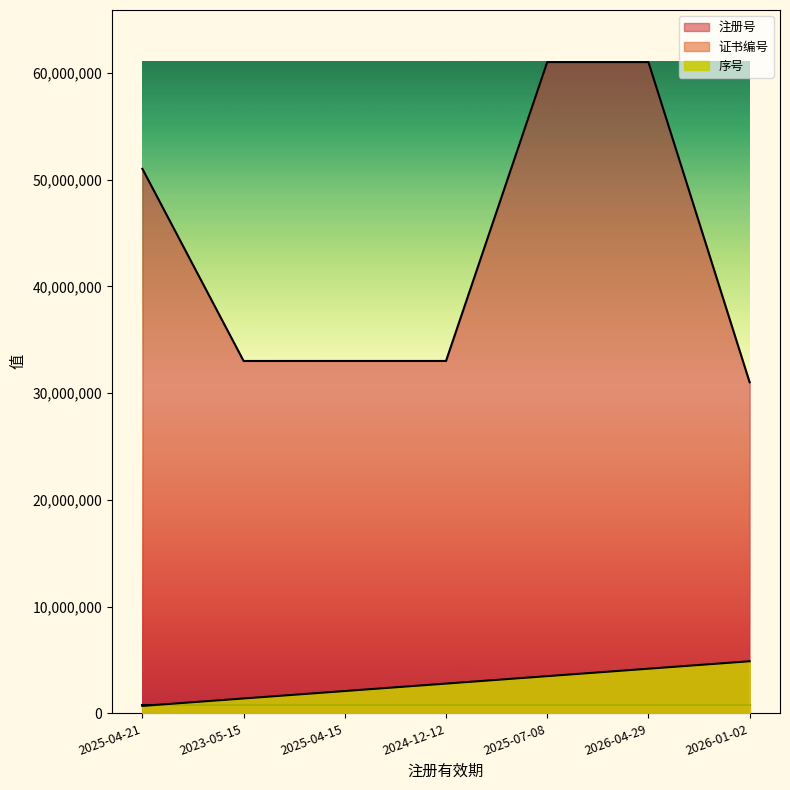

What is the label of the 4th point from the left?

2024-12-12